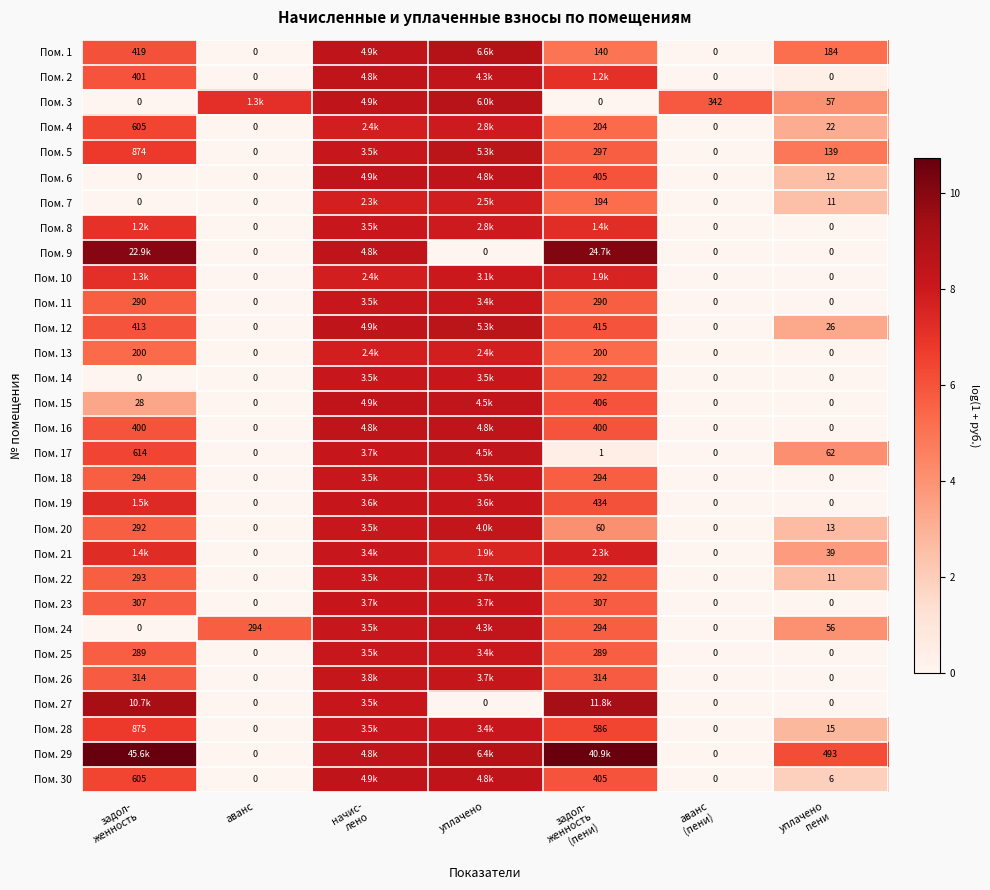

List the series in order of their peak value, lowest first.

Пом. 13, Пом. 7, Пом. 4, Пом. 10, Пом. 21, Пом. 25, Пом. 11, Пом. 28, Пом. 14, Пом. 8, Пом. 18, Пом. 19, Пом. 23, Пом. 22, Пом. 26, Пом. 20, Пом. 24, Пом. 17, Пом. 16, Пом. 2, Пом. 6, Пом. 30, Пом. 15, Пом. 5, Пом. 12, Пом. 3, Пом. 1, Пом. 27, Пом. 9, Пом. 29